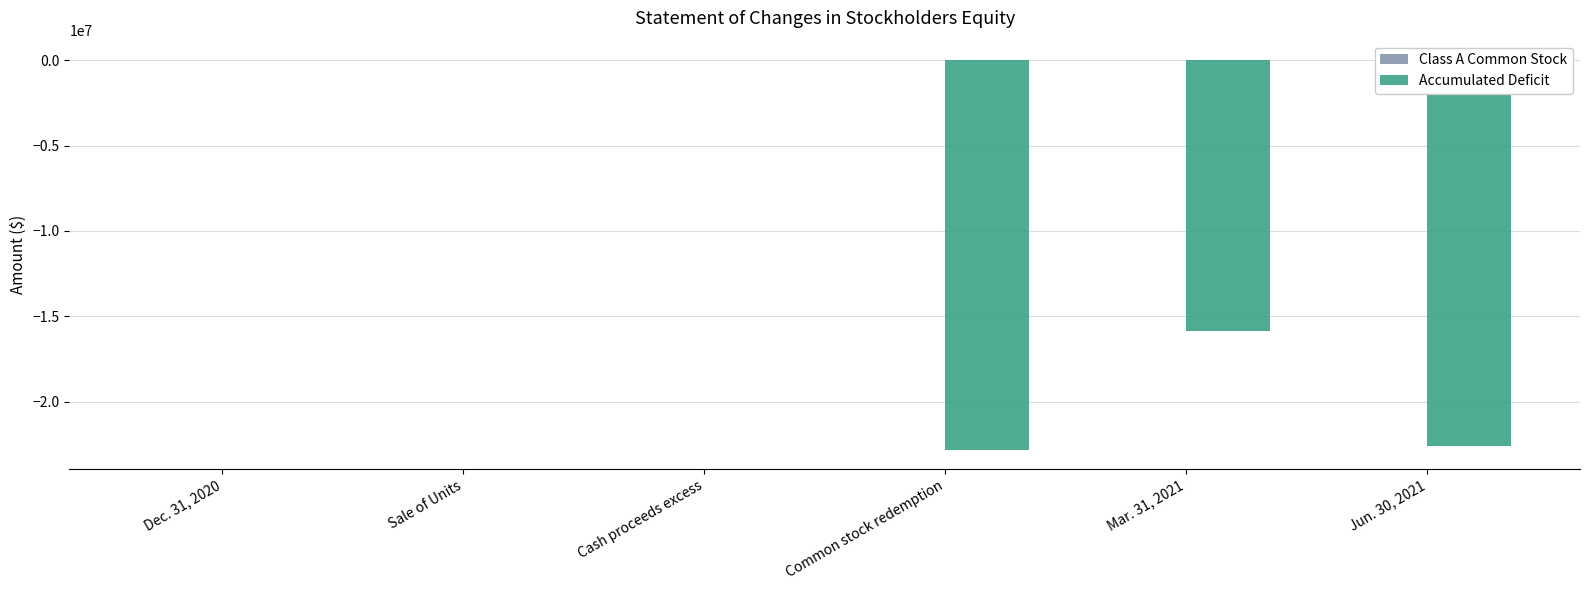

What is the average value of the Accumulated Deficit series?

-10204313